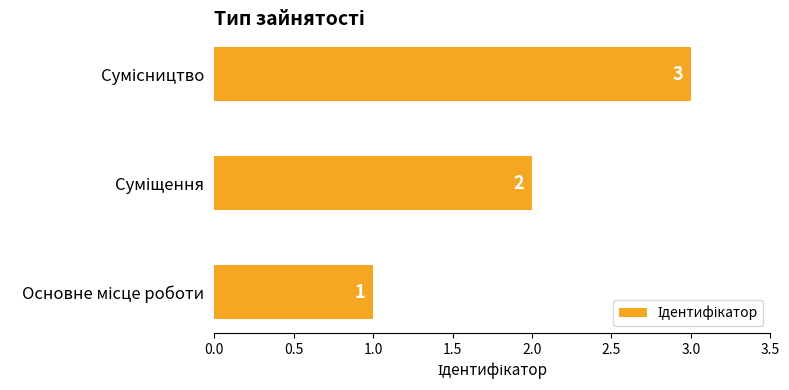

What is the greatest value displayed?

3